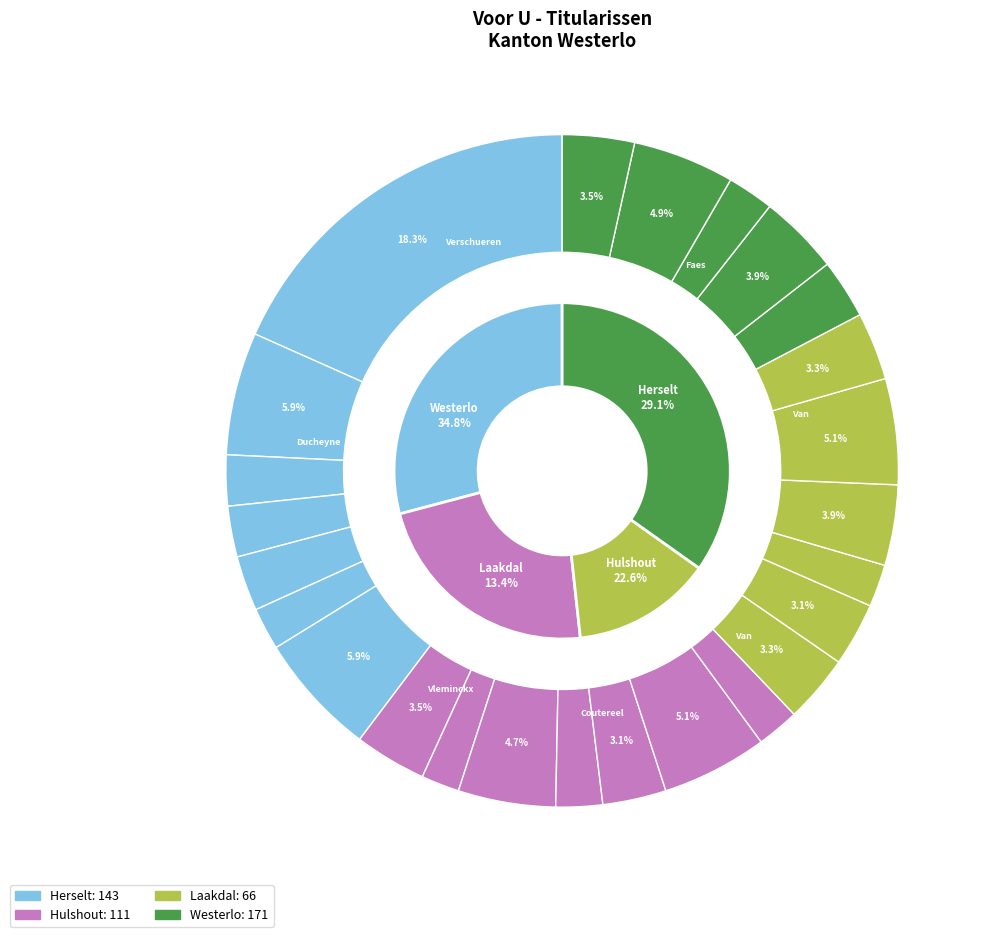

To the nearest percent, what is the difference between the Neyrinck Marie and Van Dyck Maria slice percentages?

1%